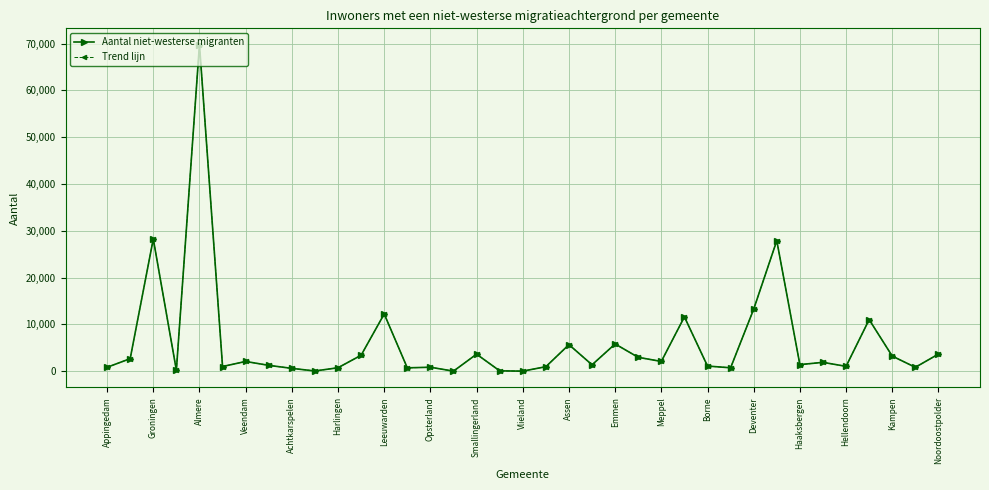

Does the chart have visible grid lines?

Yes